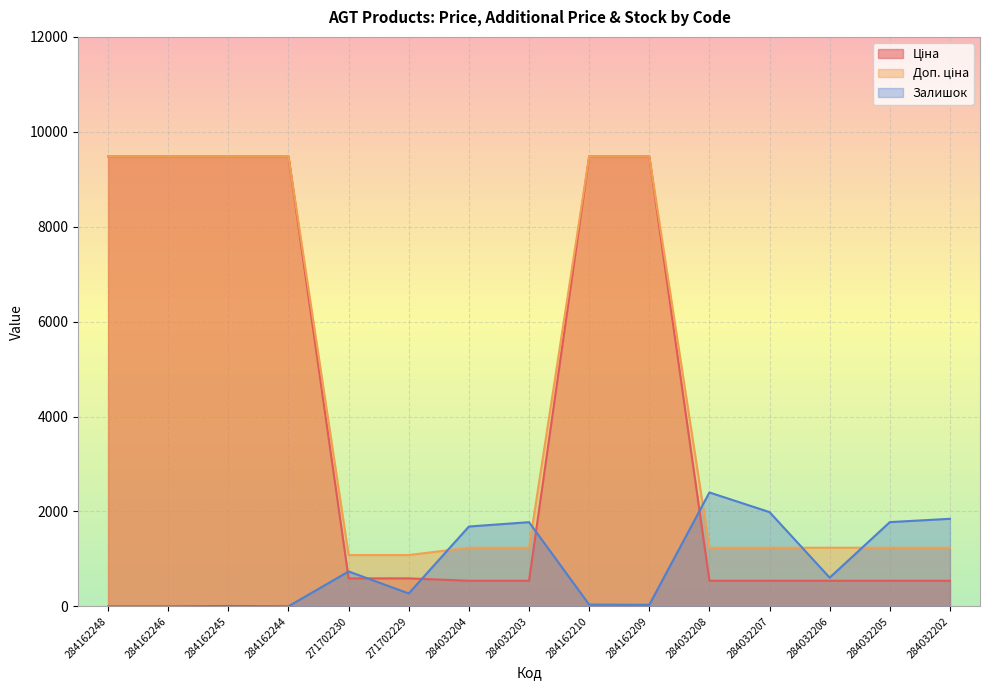

Reading left to right, list all the values displayed in this chart.

Ціна: 284162248=9480.1	284162246=9480.1	284162245=9480.1	284162244=9480.1	271702230=589.9	271702229=589.9	284032204=539.0	284032203=539.0	284162210=9480.1	284162209=9480.1	284032208=539.0	284032207=539.0	284032206=539.0	284032205=539.0	284032202=539.0
Доп. ціна: 284162248=9480.1	284162246=9480.1	284162245=9480.1	284162244=9480.1	271702230=1081.7	271702229=1081.7	284032204=1235.4	284032203=1235.4	284162210=9480.1	284162209=9480.1	284032208=1235.4	284032207=1235.4	284032206=1235.4	284032205=1235.4	284032202=1235.4
Залишок: 284162248=0.0	284162246=0.0	284162245=8.0	284162244=2.0	271702230=735.0	271702229=272.0	284032204=1682.0	284032203=1774.0	284162210=37.0	284162209=33.0	284032208=2400.0	284032207=1986.0	284032206=605.0	284032205=1775.0	284032202=1845.0